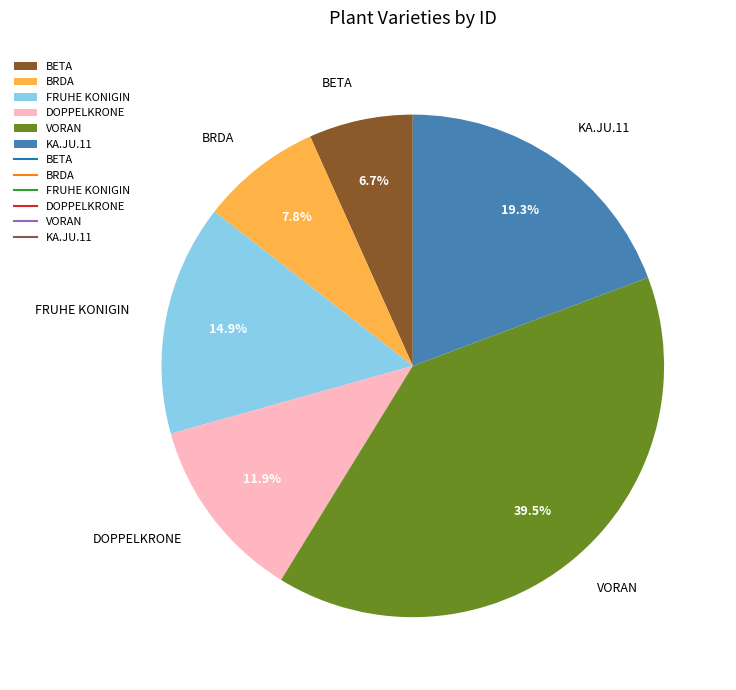

Which category has the smallest portion of the pie?

BETA